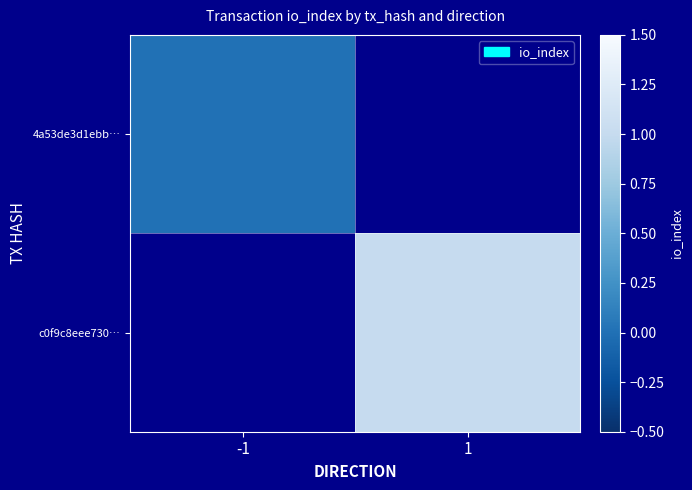

At which label does 4a53de3d1ebb… reach its peak?

-1